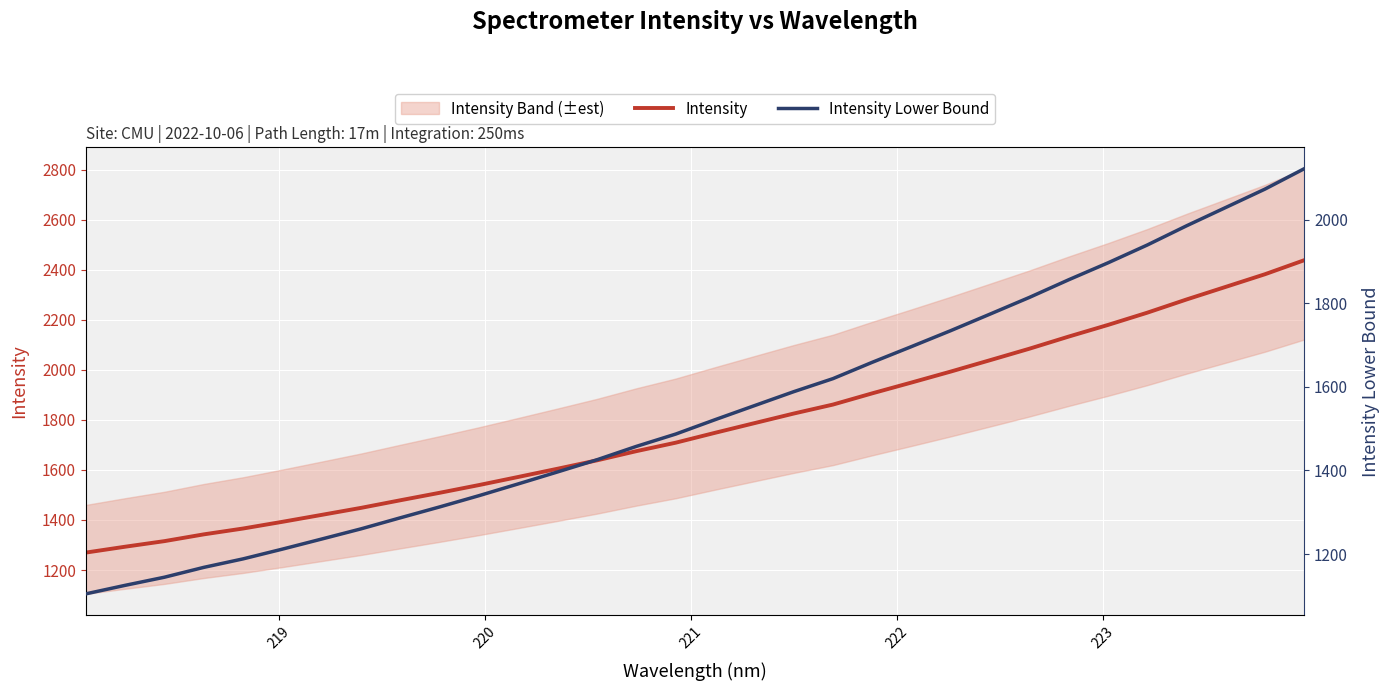

How many lines are shown in the chart?

2